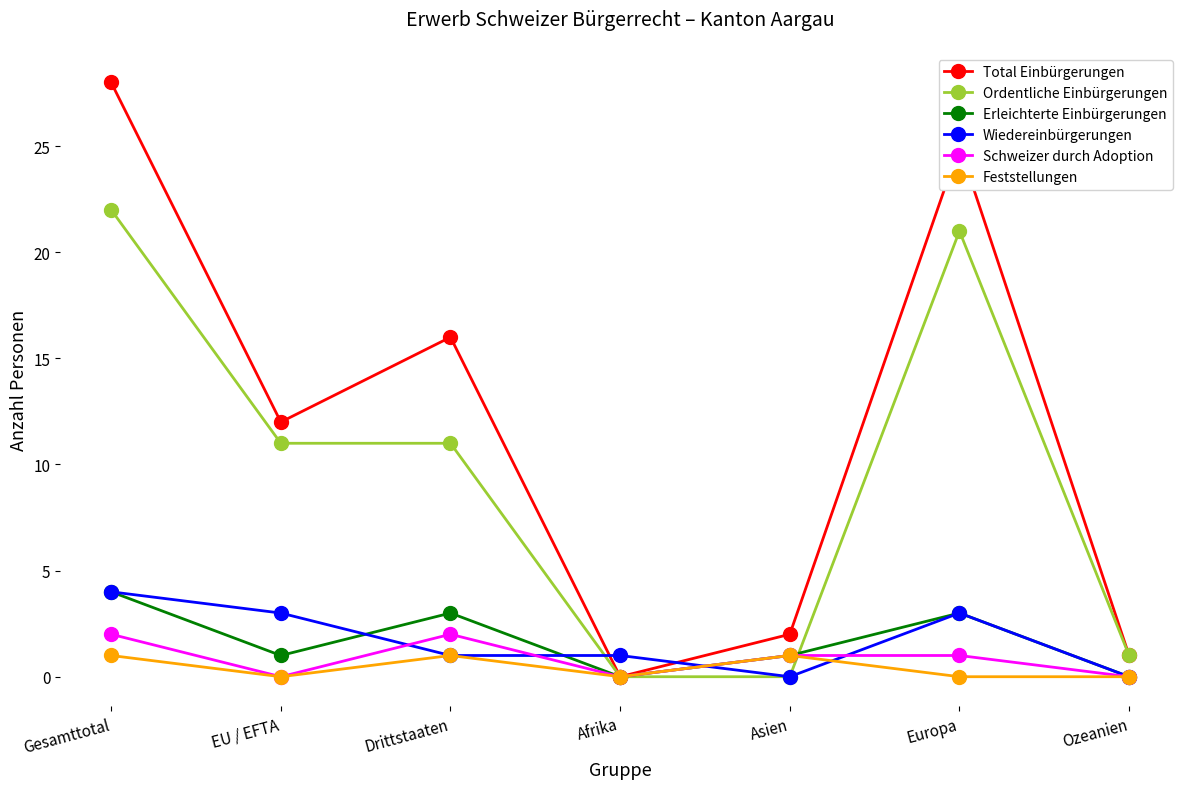

What are all the series names shown in the legend?

Total Einbürgerungen, Ordentliche Einbürgerungen, Erleichterte Einbürgerungen, Wiedereinbürgerungen, Schweizer durch Adoption, Feststellungen